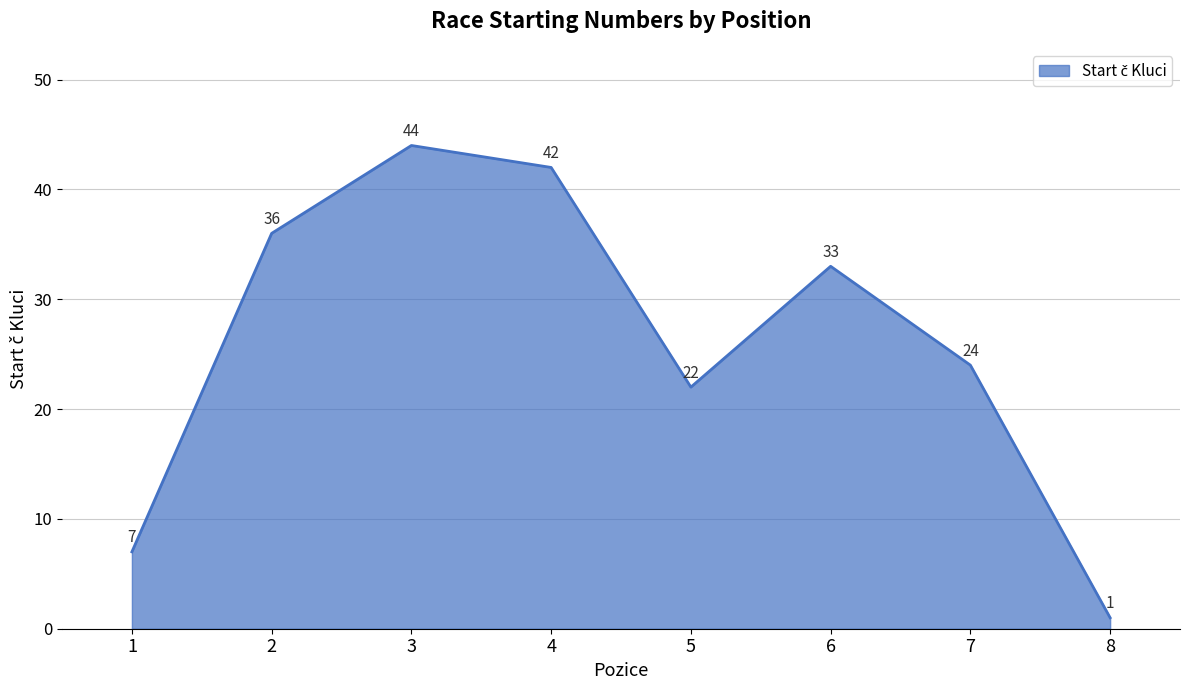

Does the chart display data point markers on the line(s)?

No